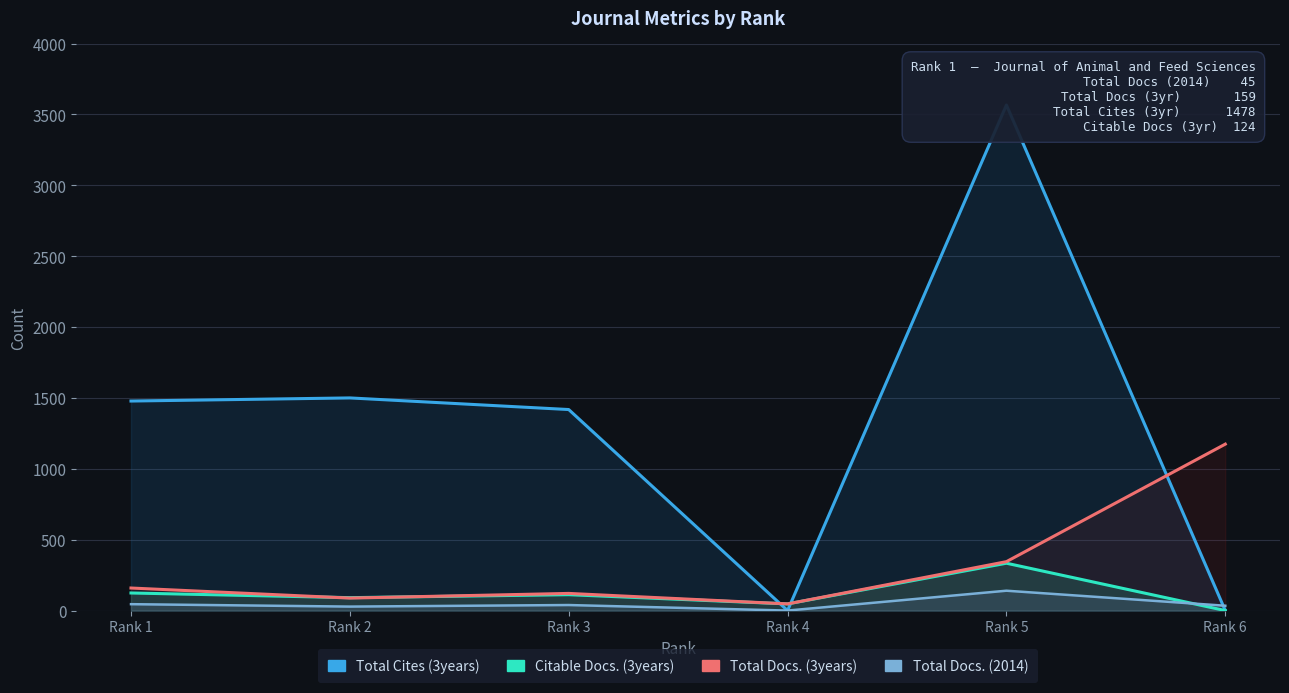

Which label corresponds to the largest value in the chart?

Rank 5